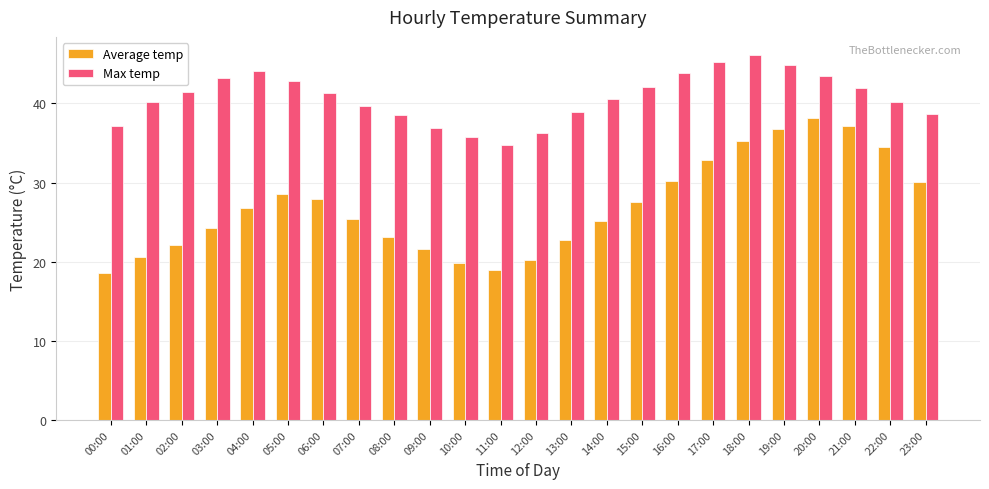

What is the maximum value shown in the chart?

46.1